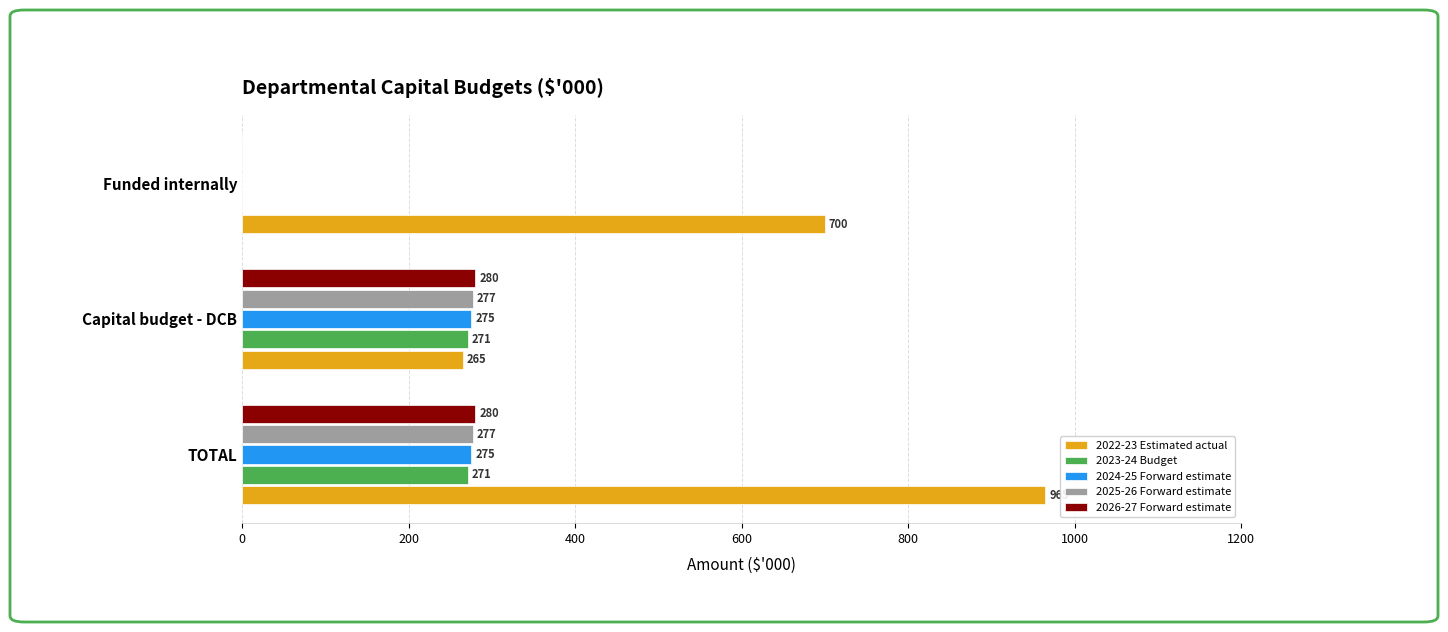

Which category has the highest value across all series?

TOTAL